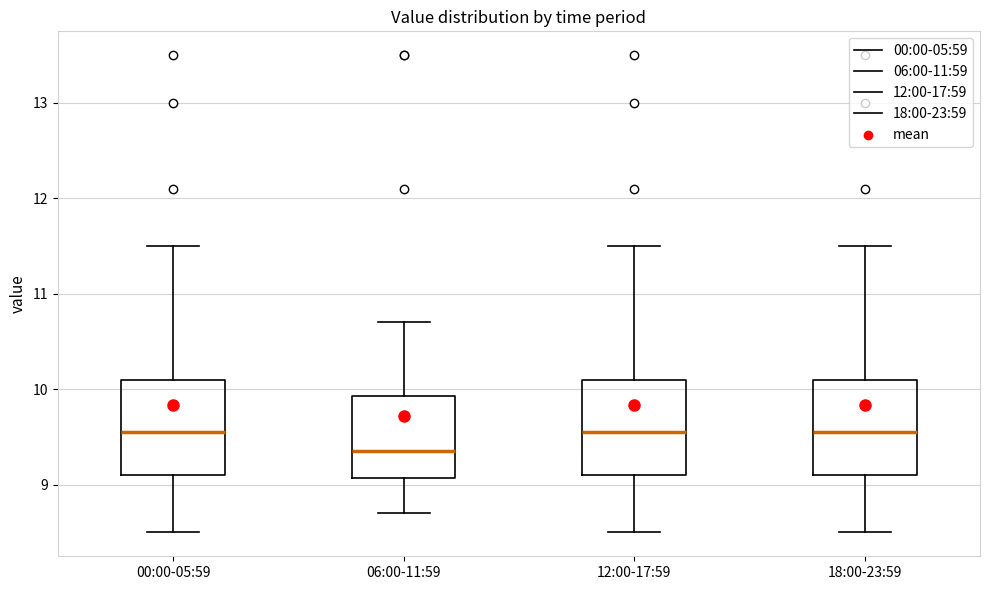

Which box has the lowest median line?

06:00-11:59